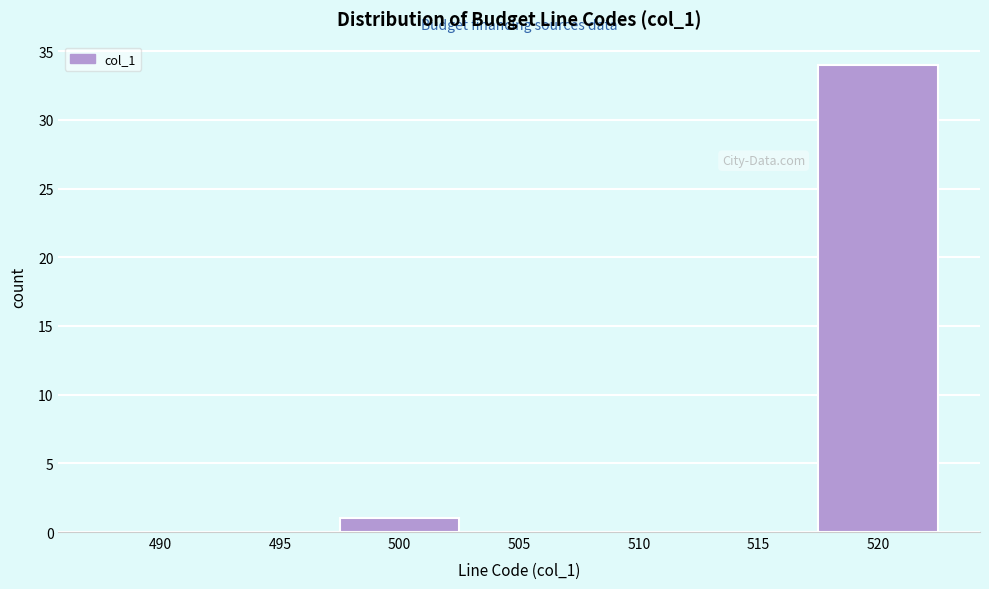

Reading left to right, extract all data points from this chart.

490=0	495=0	500=1	505=0	510=0	515=0	520=34